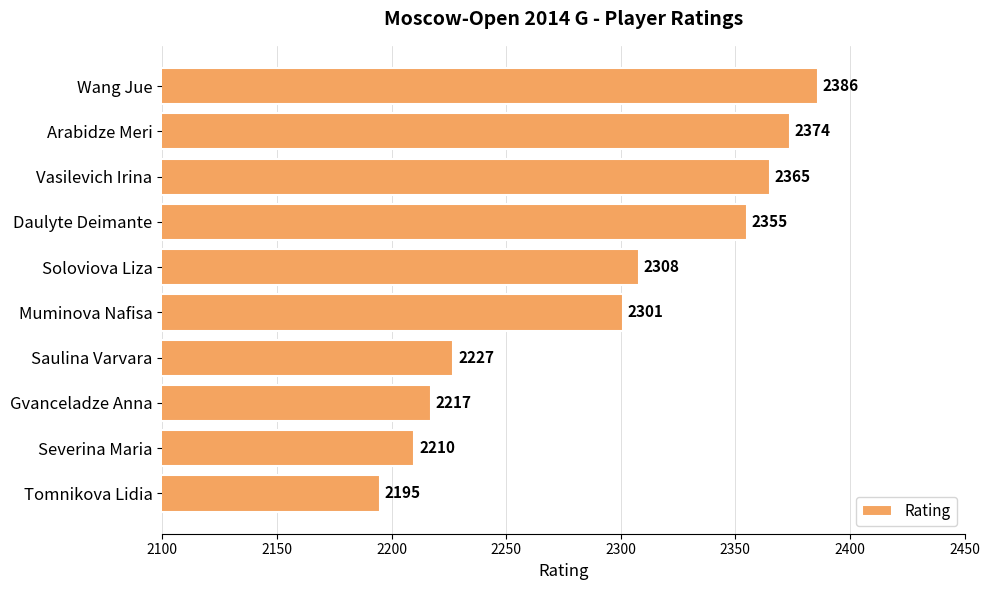

Which has a higher value, Wang Jue or Arabidze Meri?

Wang Jue